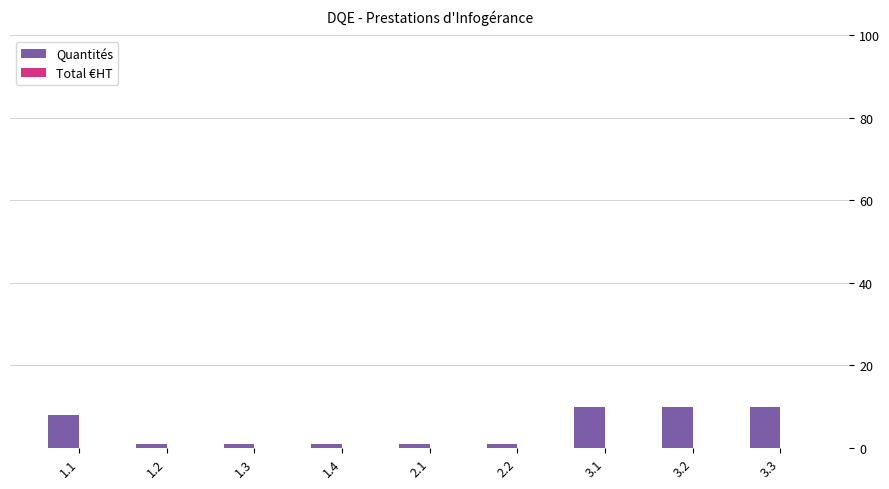

Approximately how many times larger is the value at 3.2 compared to 3.3?

1.0